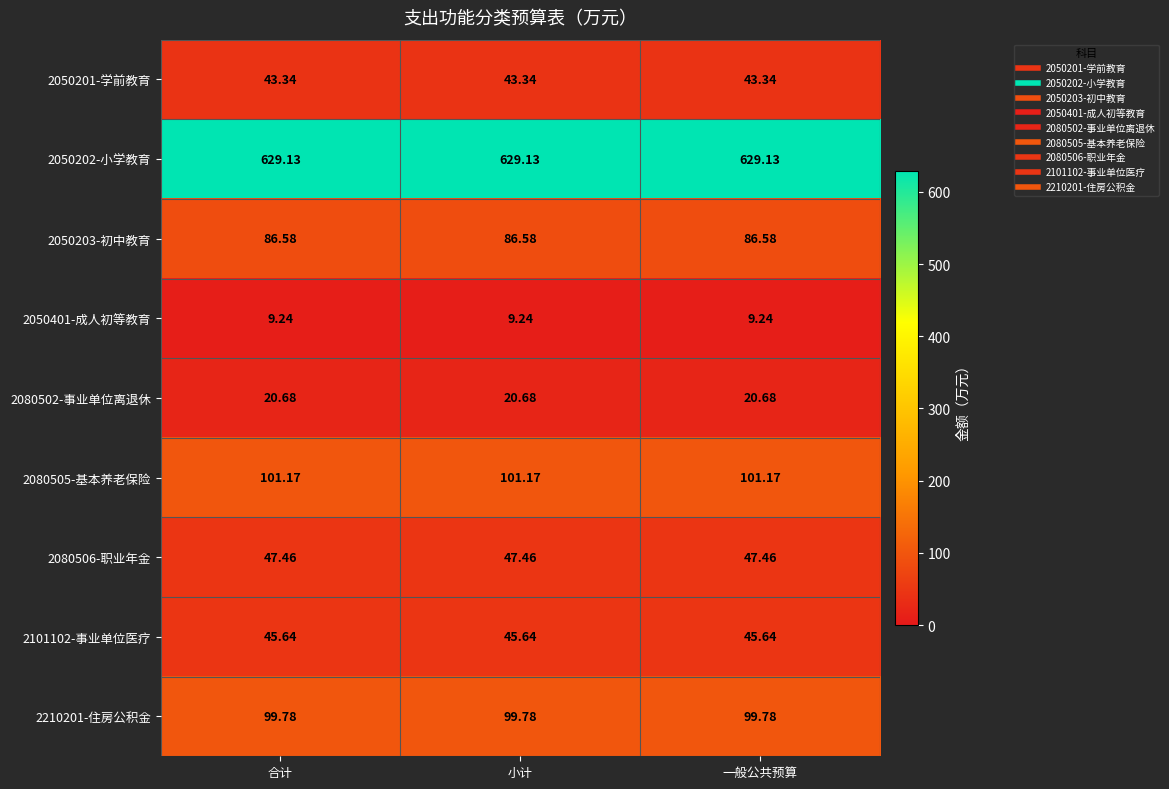

At how many categories does at least one series exceed 460?

3